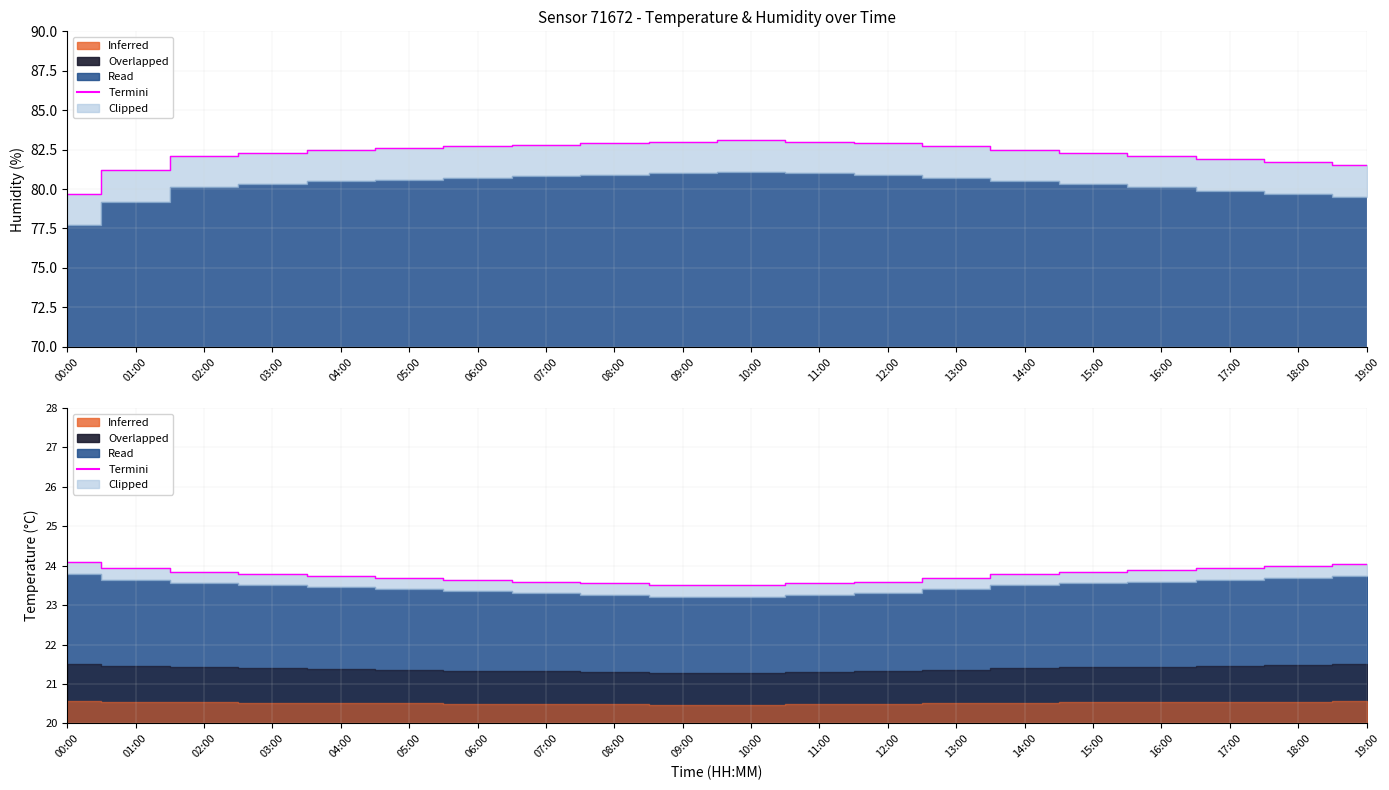

The chart shows a value of 5.2 at 09:00. True or false?

False